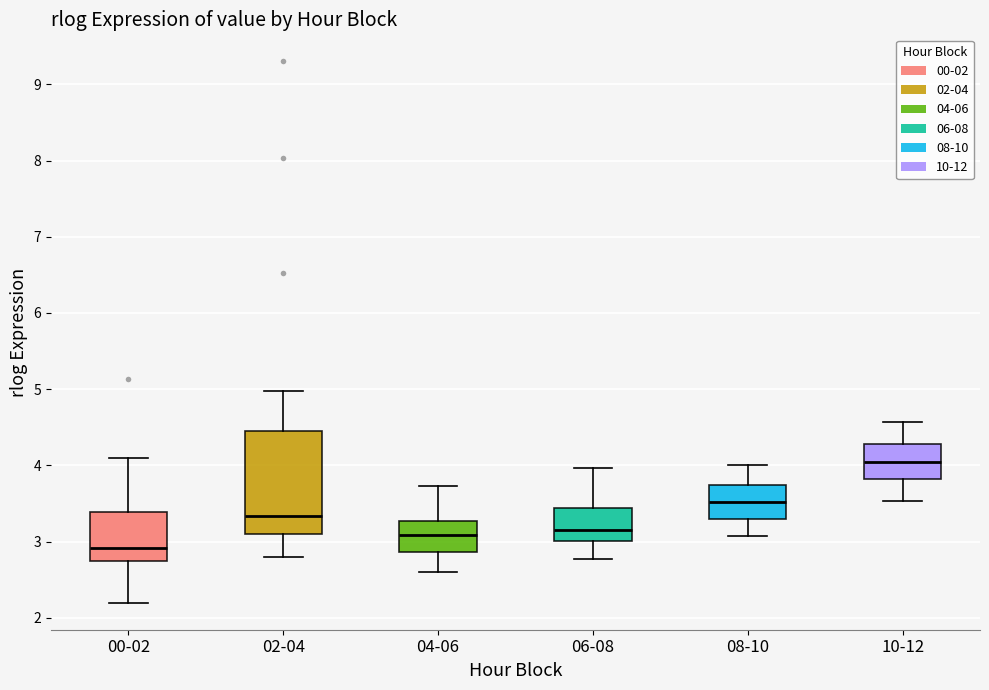

Which box's median line is the highest?

10-12